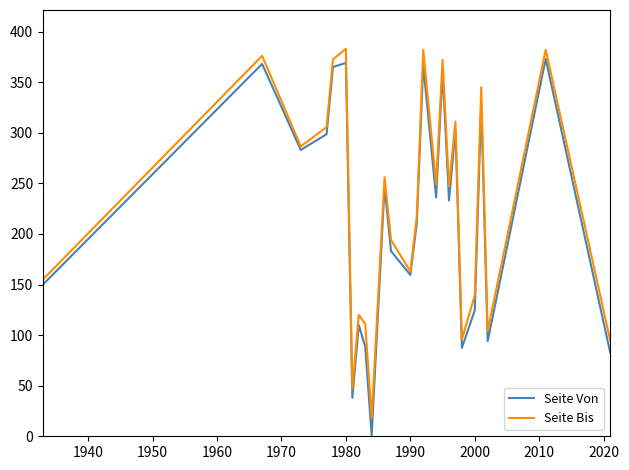

Which series has the largest range (max minus min)?

Seite Von